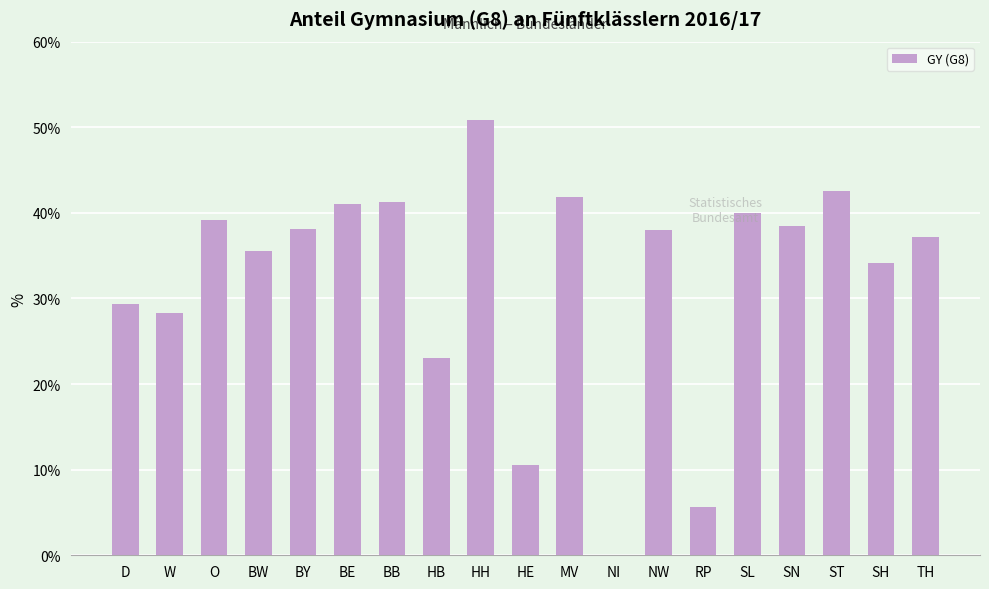

True or false: the data shows -32.6 at NI.

False